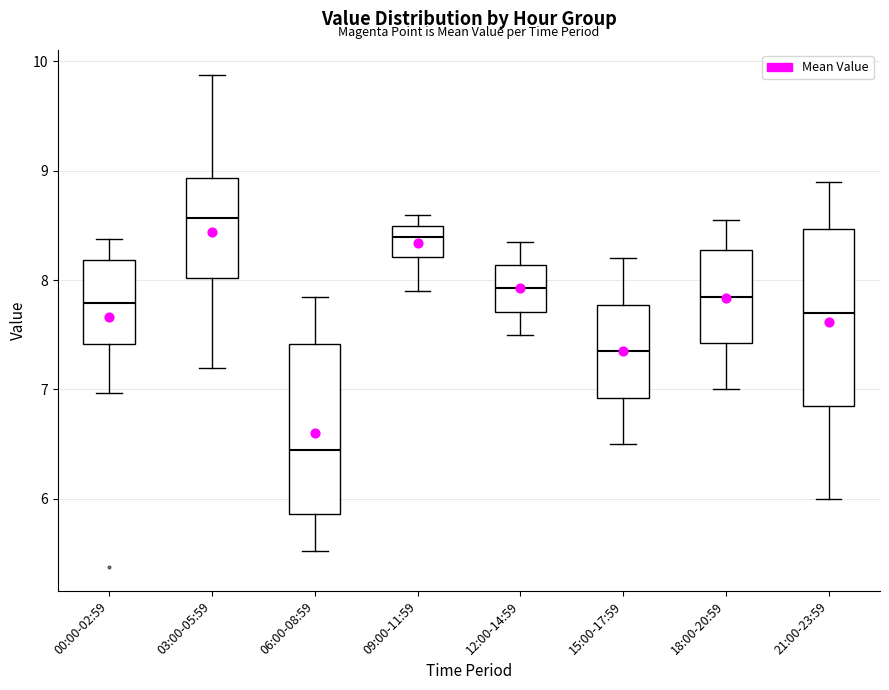

Reading left to right, read every box against the y-axis: the position of its median line, the range the box covers, and the ends of its whiskers. The values are not printed on the chart, so give them approximately, as read against the axis.

00:00-02:59: median 7.8, box 7.4 to 8.2, whiskers 7.0 to 8.4
03:00-05:59: median 8.6, box 8.0 to 8.9, whiskers 7.2 to 9.9
06:00-08:59: median 6.5, box 5.9 to 7.4, whiskers 5.5 to 7.9
09:00-11:59: median 8.4, box 8.2 to 8.5, whiskers 7.9 to 8.6
12:00-14:59: median 7.9, box 7.7 to 8.1, whiskers 7.5 to 8.4
15:00-17:59: median 7.4, box 6.9 to 7.8, whiskers 6.5 to 8.2
18:00-20:59: median 7.9, box 7.4 to 8.3, whiskers 7.0 to 8.6
21:00-23:59: median 7.7, box 6.9 to 8.5, whiskers 6.0 to 8.9